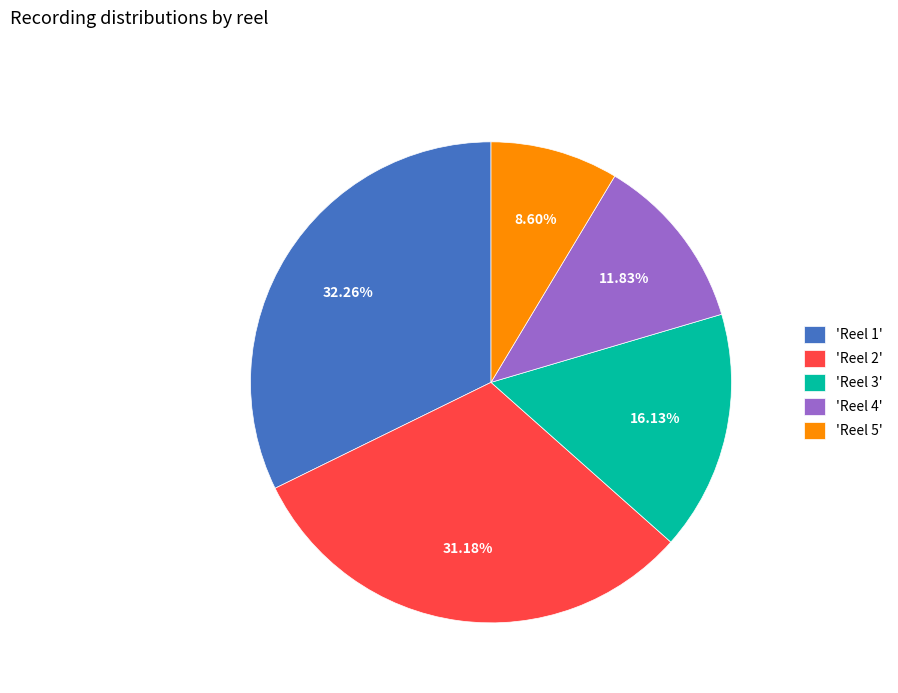

Combined, do 'Reel 4' and 'Reel 3' account for over 50%?

No